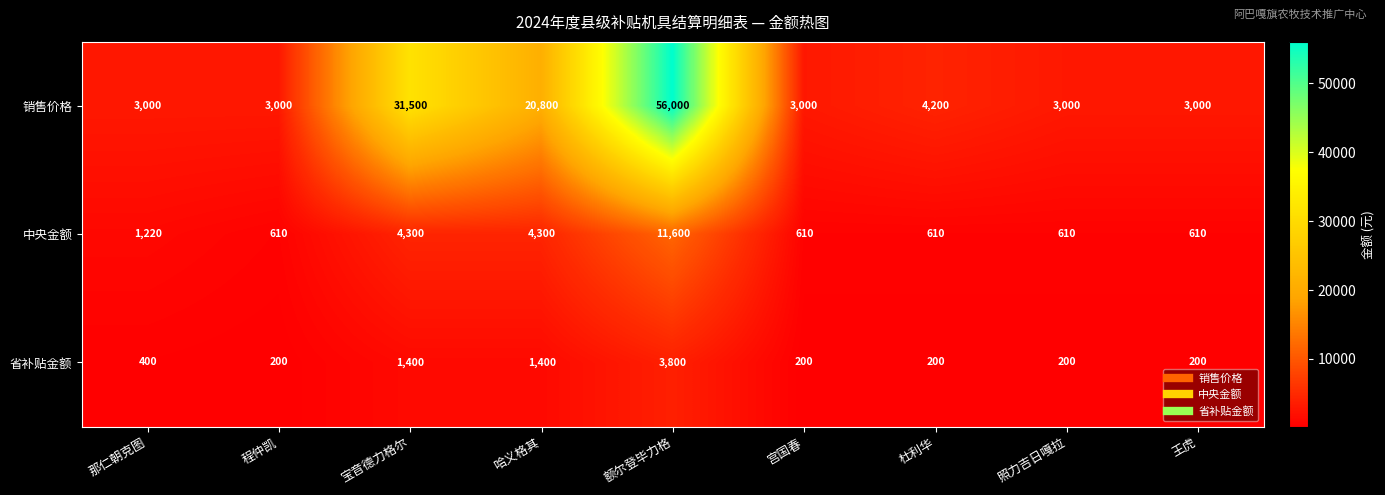

Is it true that 省补贴金额 equals 200 at 照力吉日嘎拉?

True